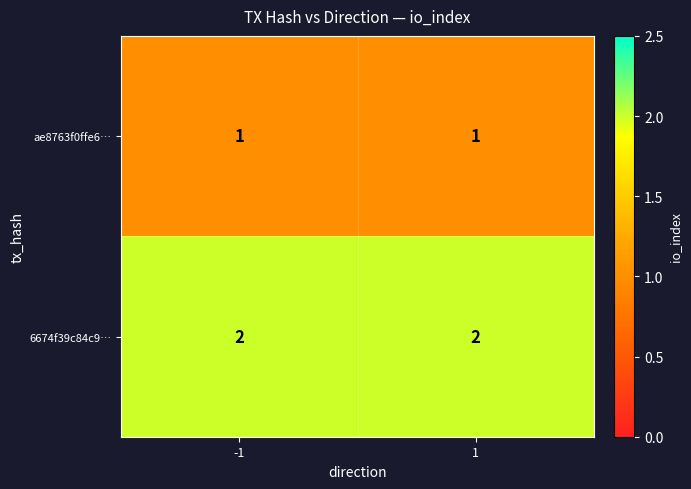

Is the value of 6674f39c84c9… at 1 greater than the value of ae8763f0ffe6… at -1?

Yes